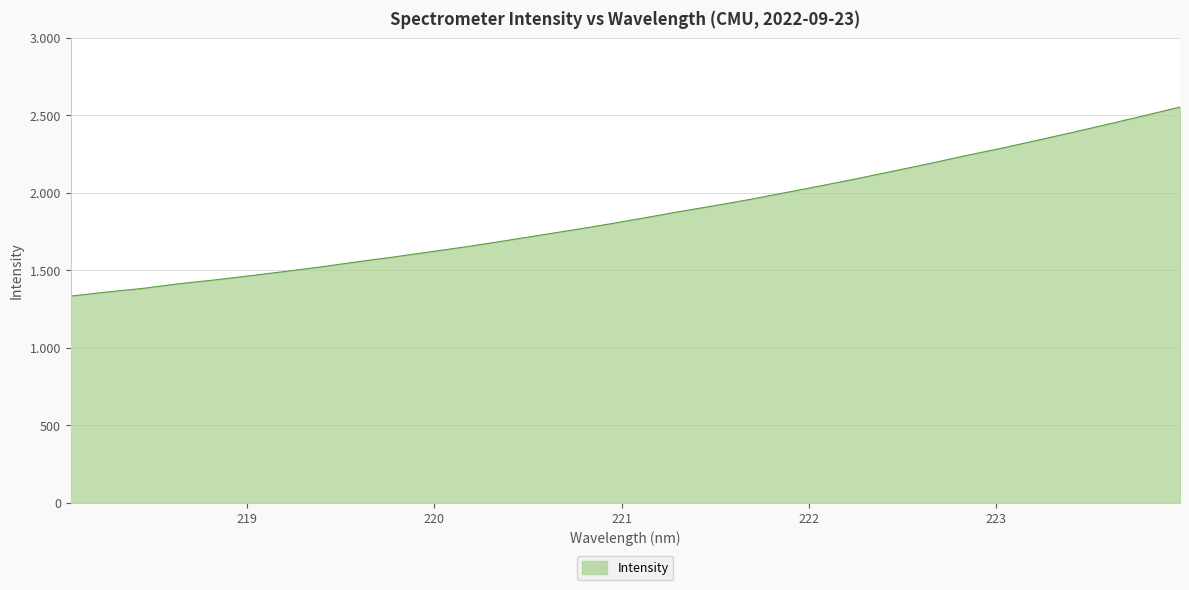

List the labels in order of value, largest first.

223.9802, 223.7895, 223.5987, 223.408, 223.2172, 223.0264, 222.8355, 222.6447, 222.4538, 222.263, 222.0721, 221.8812, 221.6902, 221.4993, 221.3083, 221.1174, 220.9264, 220.7354, 220.5444, 220.3533, 220.1623, 219.9712, 219.7801, 219.589, 219.3979, 219.2067, 219.0156, 218.8244, 218.6332, 218.442, 218.2508, 218.0596